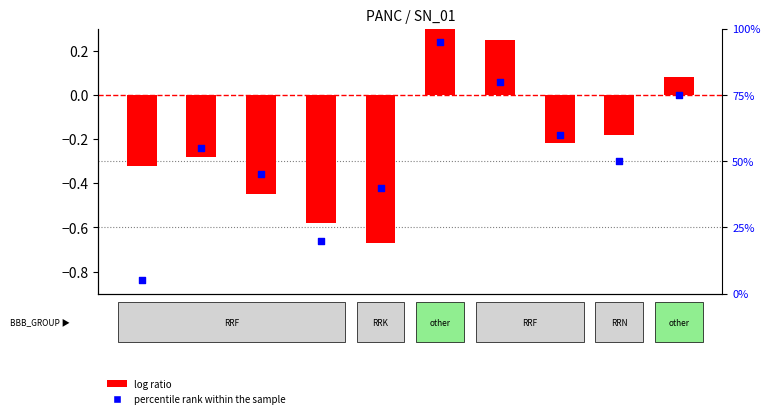

Which series contains the lowest Y value?

log ratio